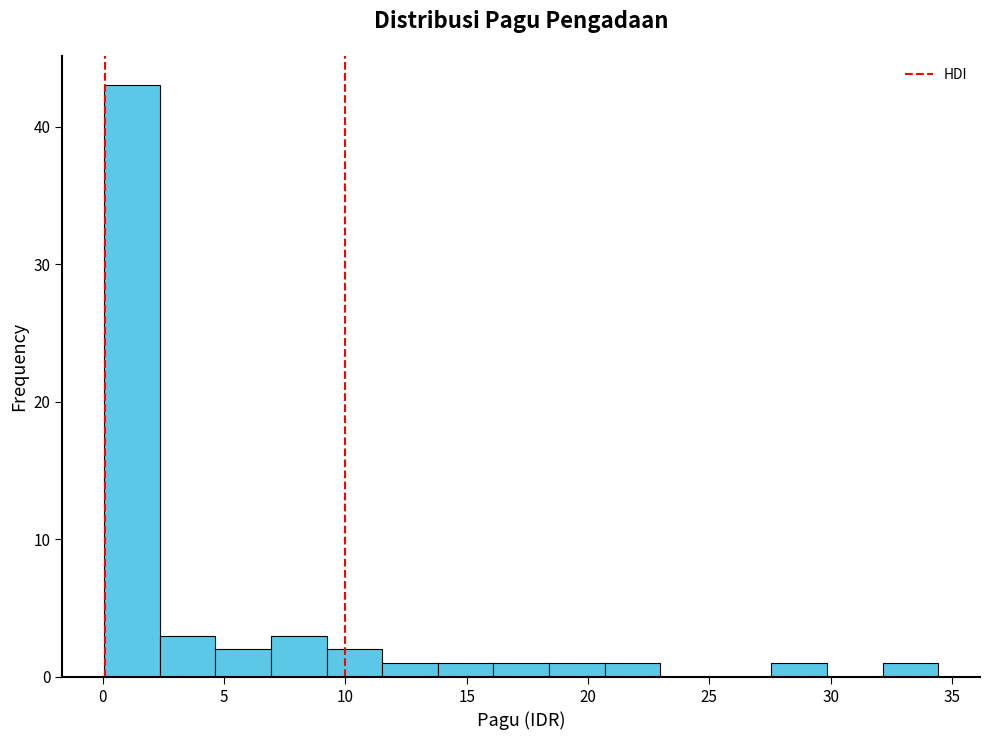

Which range on the x-axis has the tallest bar?

0.0 to 2.5